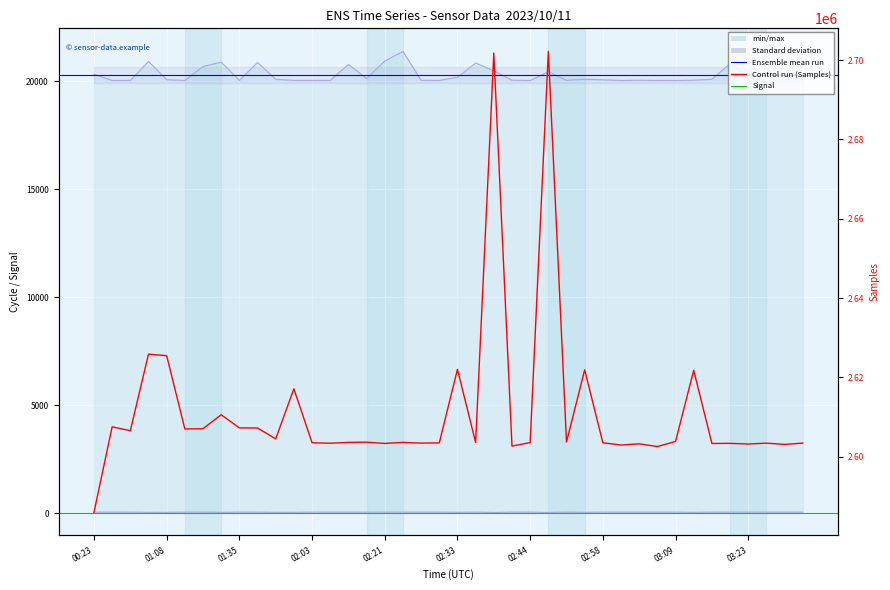

What position from the left is 01:56?

11